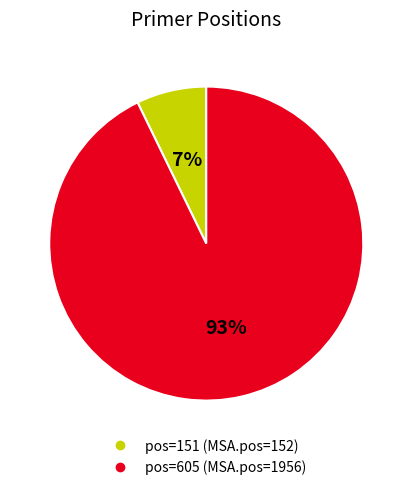

To the nearest percent, what is the average slice percentage?

50%